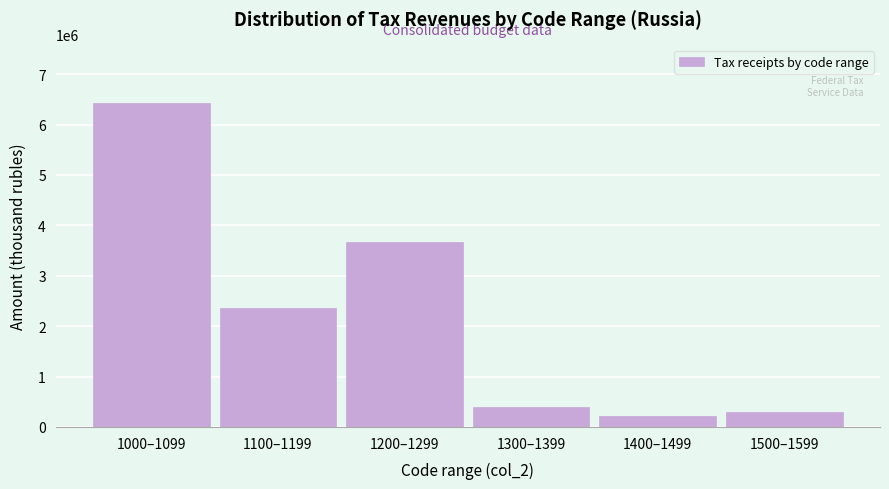

Reading right to left, what are all the values shown in this chart?

305935	218225	394951	3675102	2361008	6433316